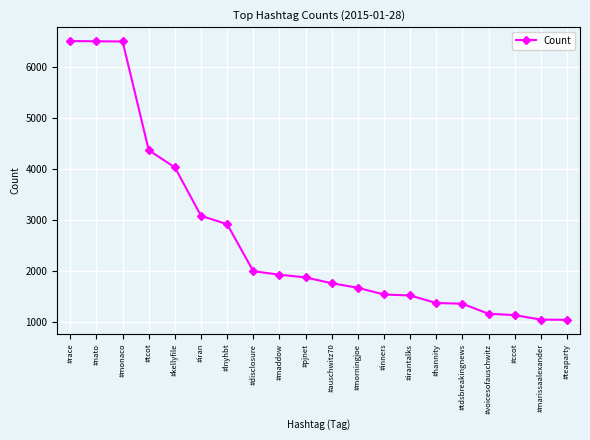

The chart shows a value of 4032 at #kellyfile. True or false?

True